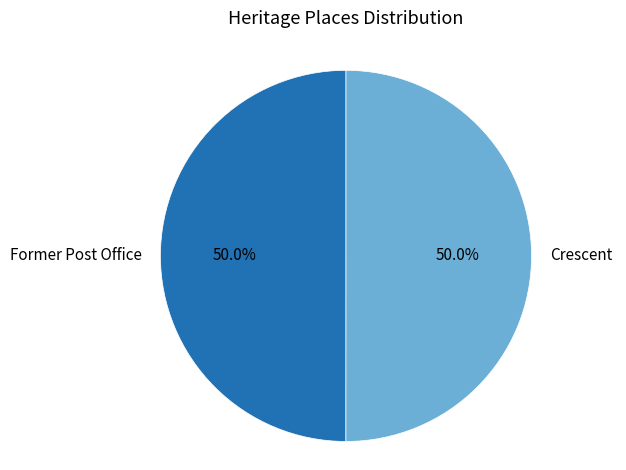

What percentage do Crescent and Former Post Office together represent?

100.0%